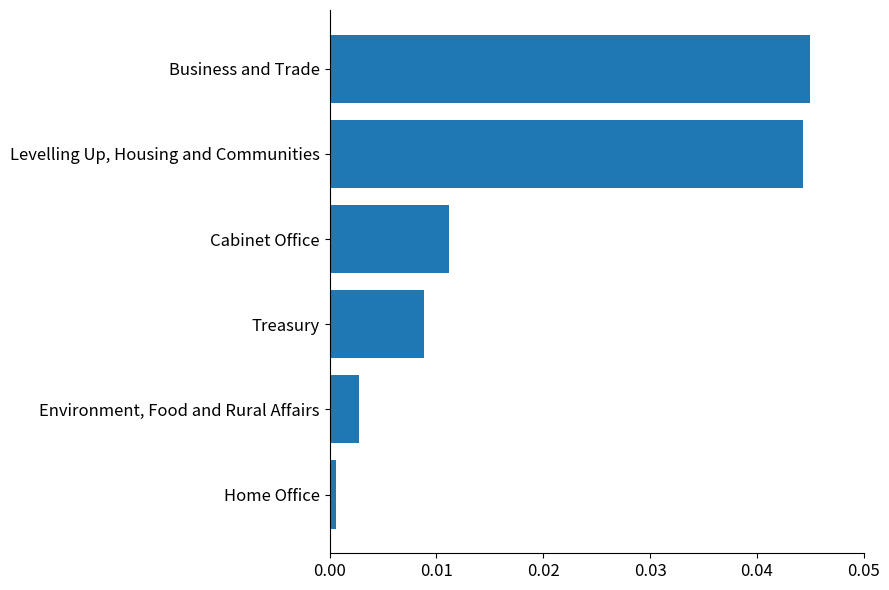

At which label is the value closest to 0?

Home Office